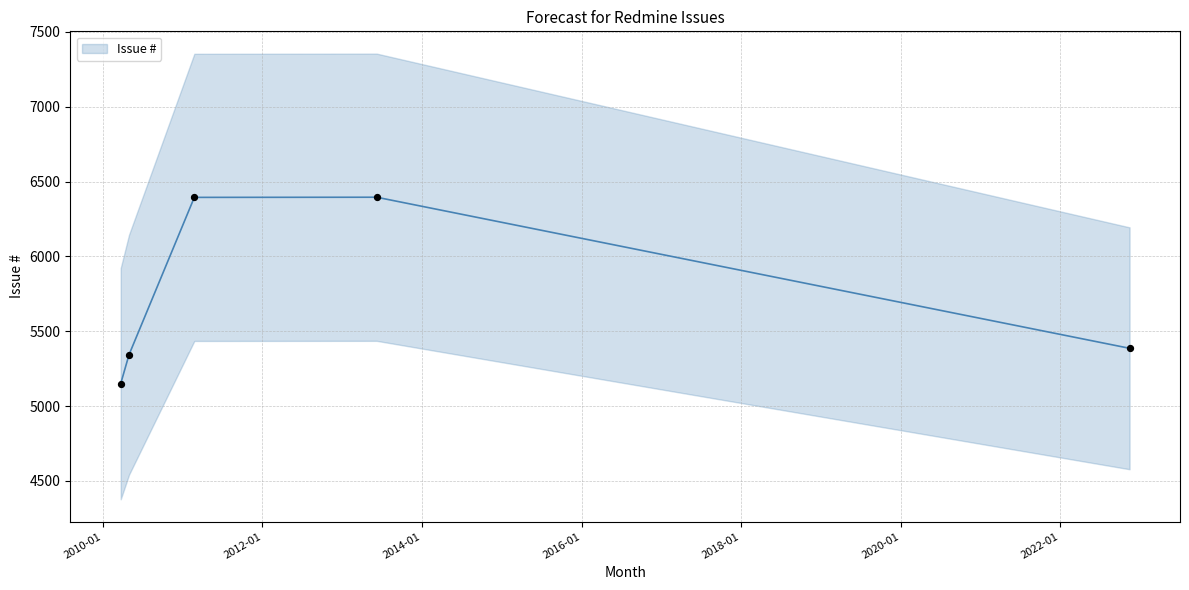

What is the change in value from 2011-02-23 to 2010-04-30?

-1051